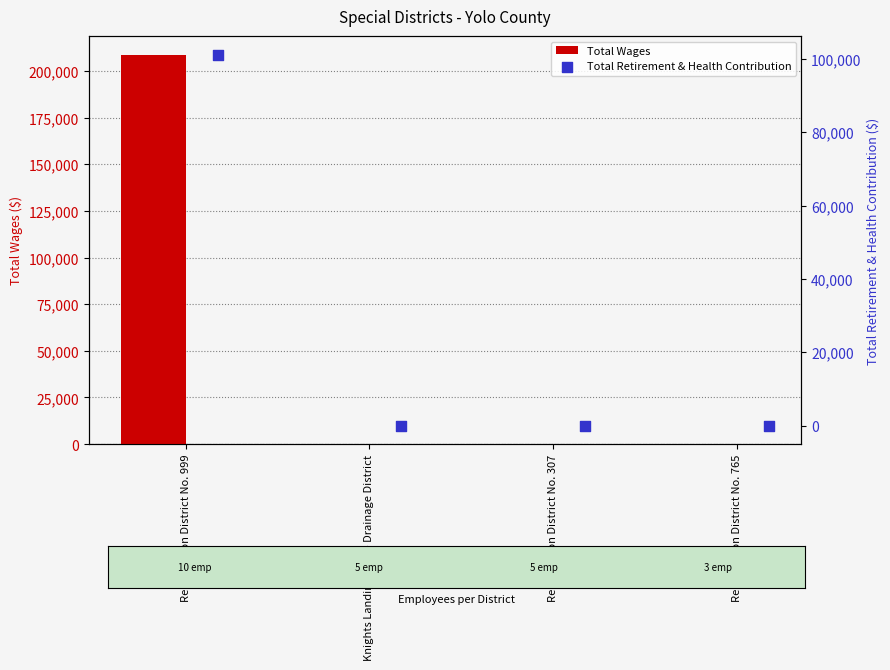

Which series has the largest total across all categories?

Total Wages